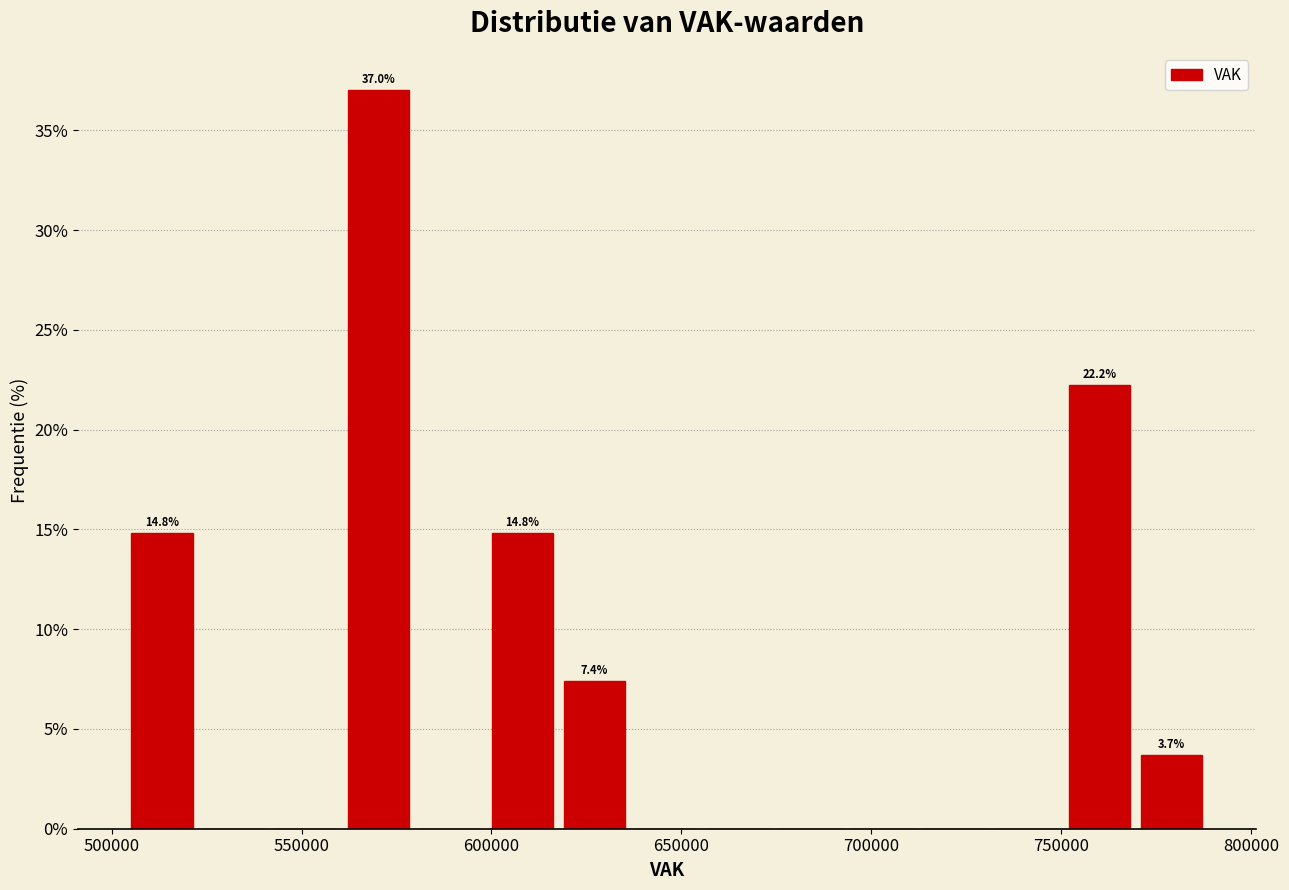

Read against the x-axis, roughly where is the centre of the tallest bar?

570000